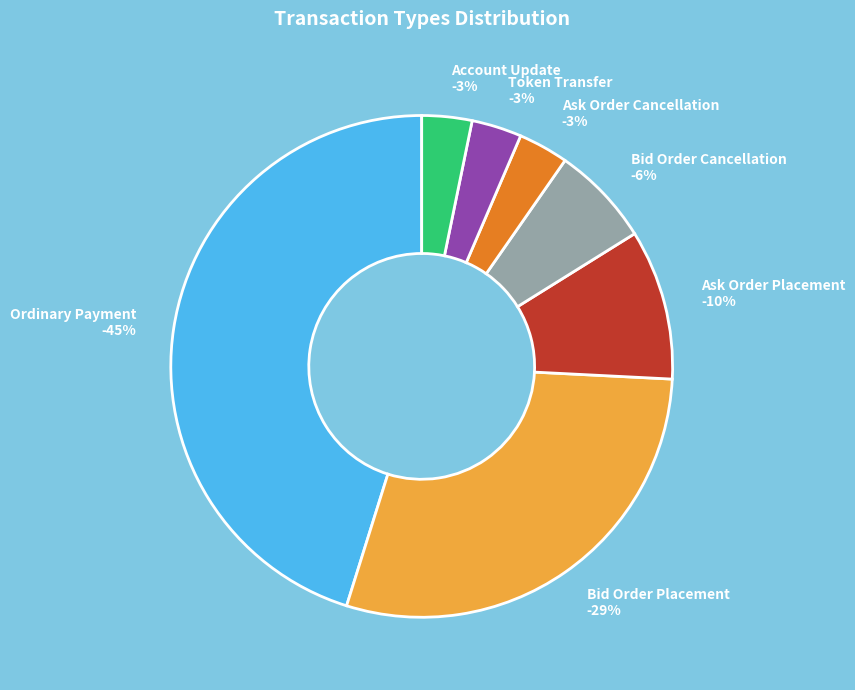

How many segments does this pie chart have?

7